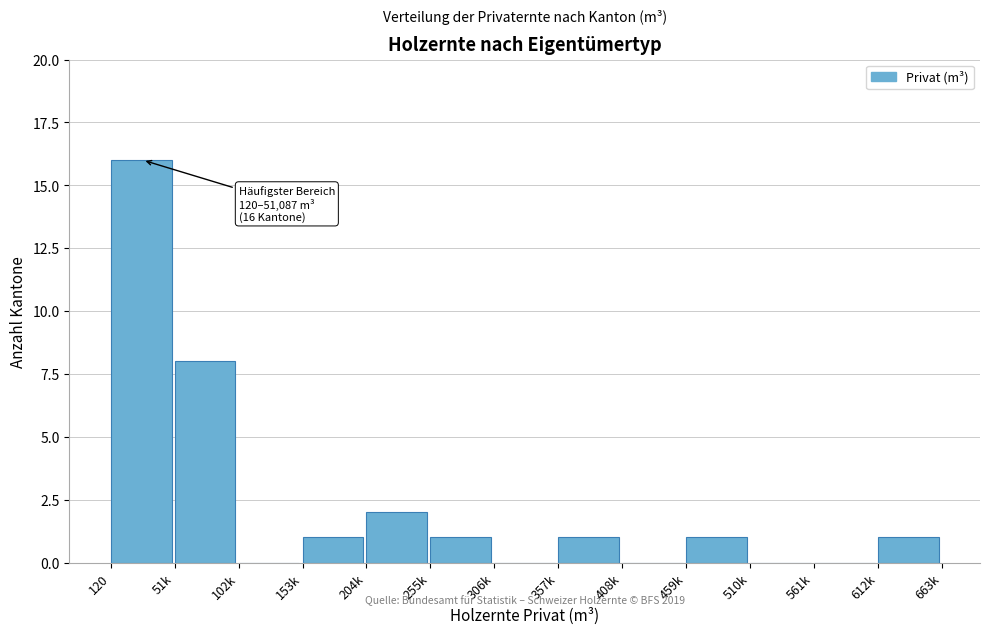

Reading left to right, extract all data points from this chart.

120=16	51k=8	102k=0	153k=1	204k=2	255k=1	306k=0	357k=1	408k=0	459k=1	510k=0	561k=0	612k=1